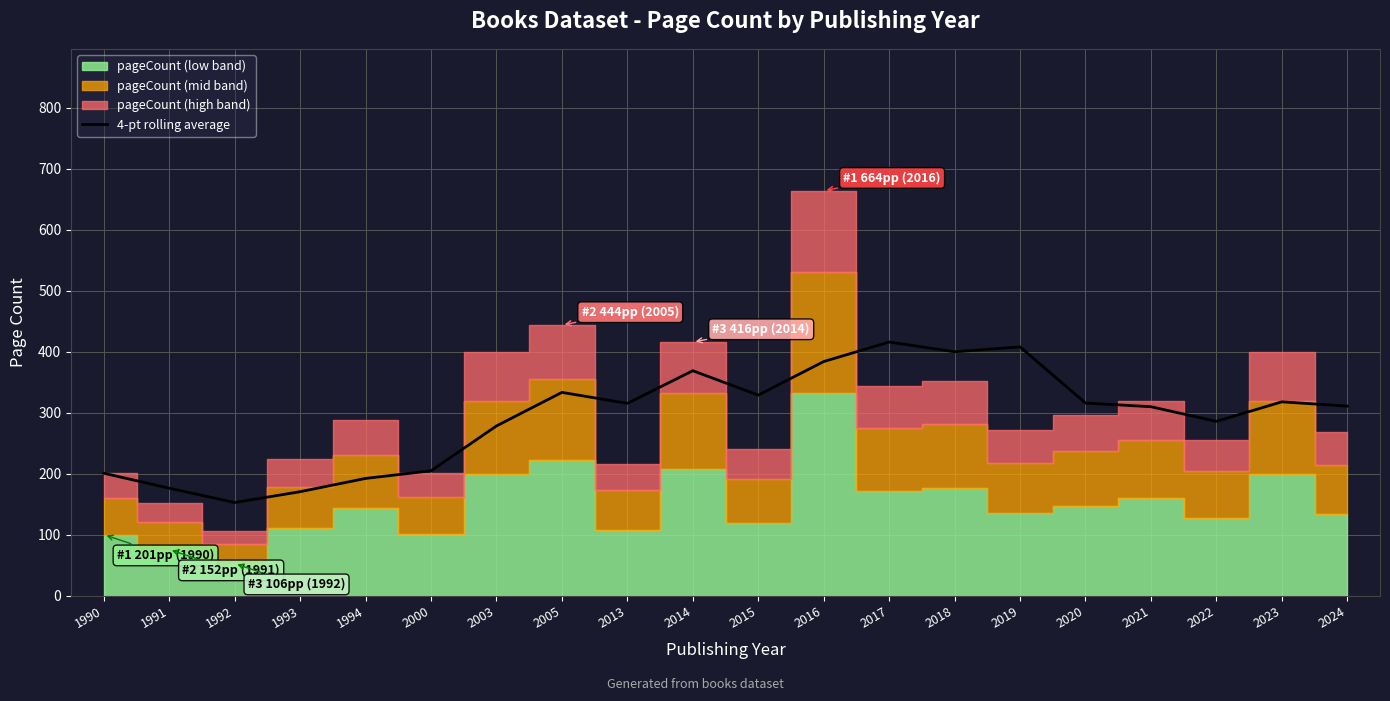

What is the highest value of the 4-pt rolling average series?

416.0